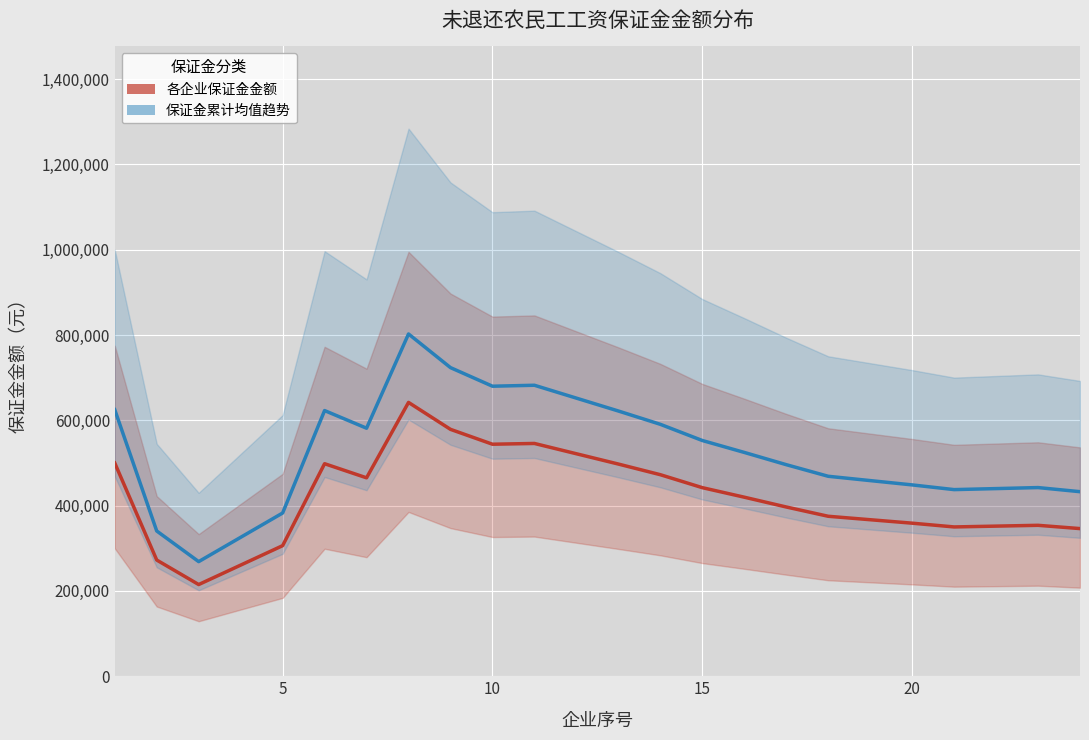

How many interior local peaks does the 各企业保证金金额 series have?

4